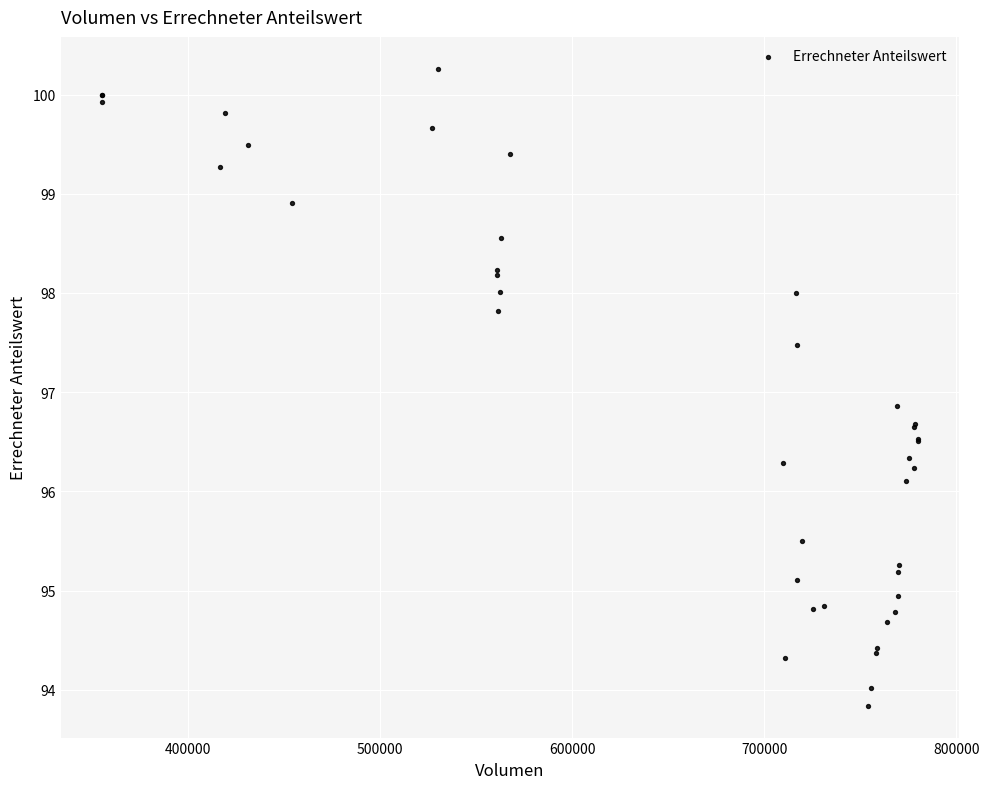

What Y value in the scatter plot is closest to 97?

96.9